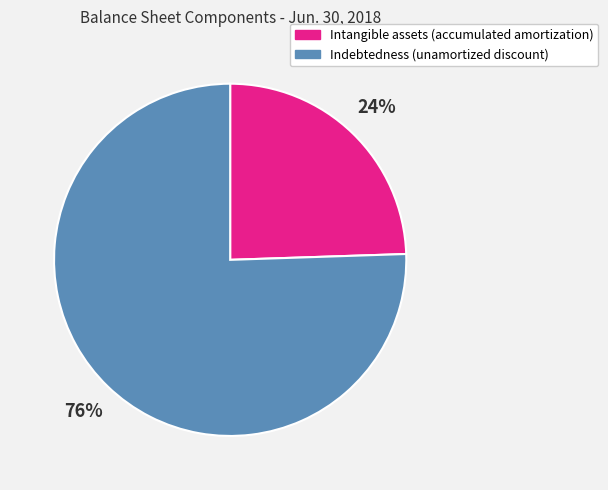

To the nearest percent, what is the average slice percentage?

50%